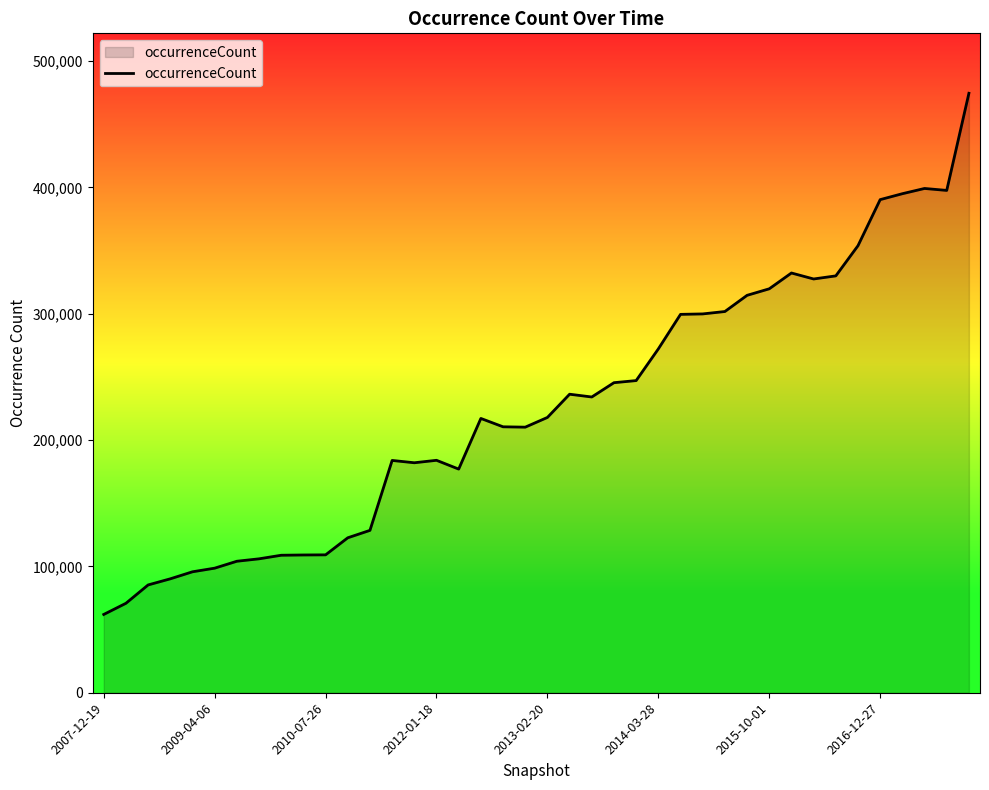

What is the greatest value displayed?

474562